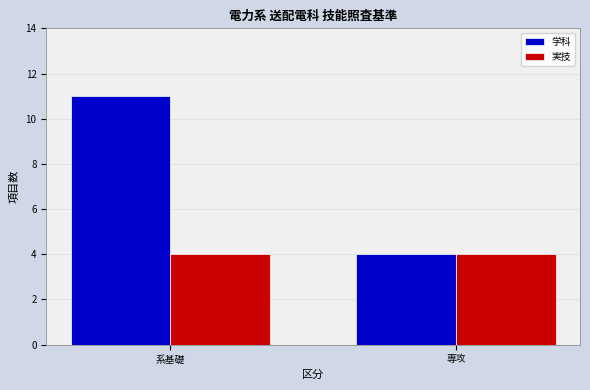

List the series in order of their peak value, lowest first.

実技, 学科